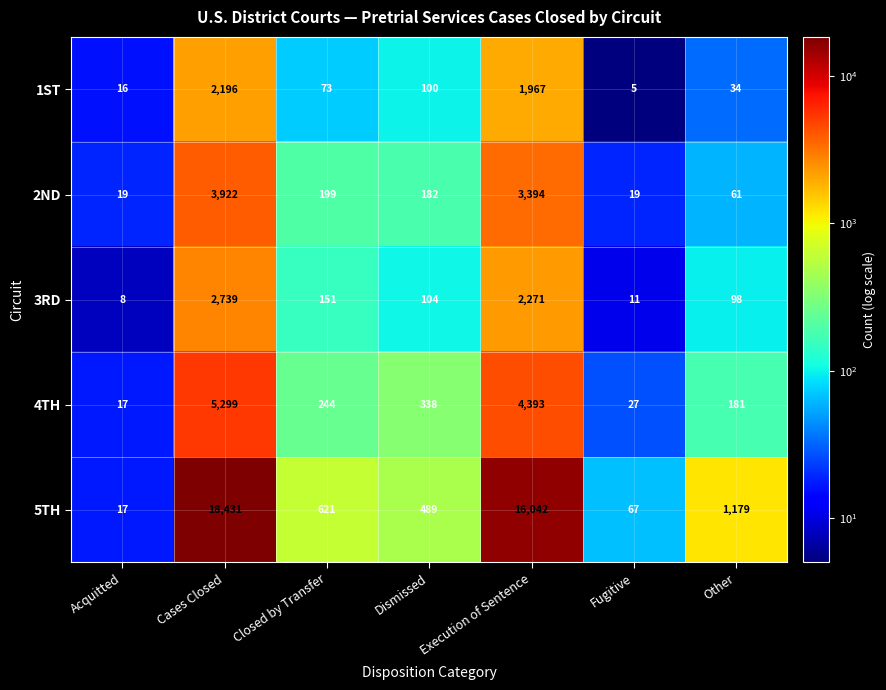

Which category has the highest value in the 4TH series?

Cases Closed